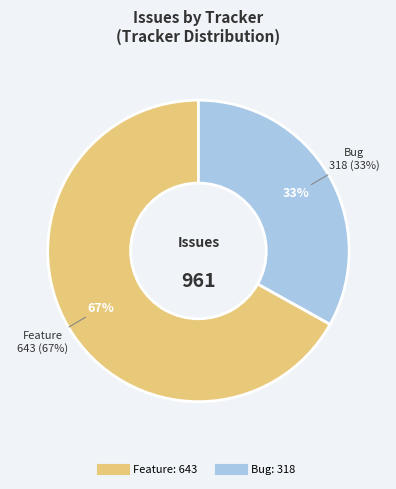

What is the largest slice in the pie chart?

Feature